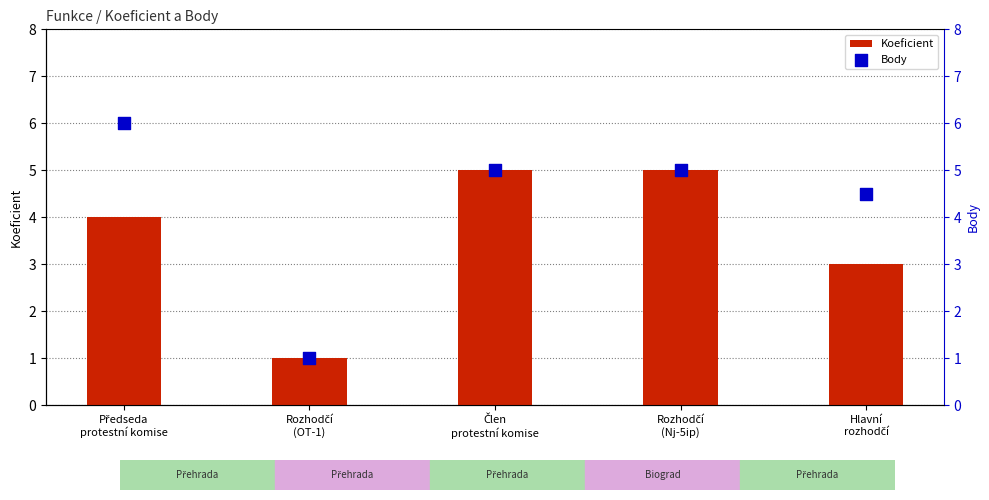

Which series reaches the maximum Y coordinate?

Body